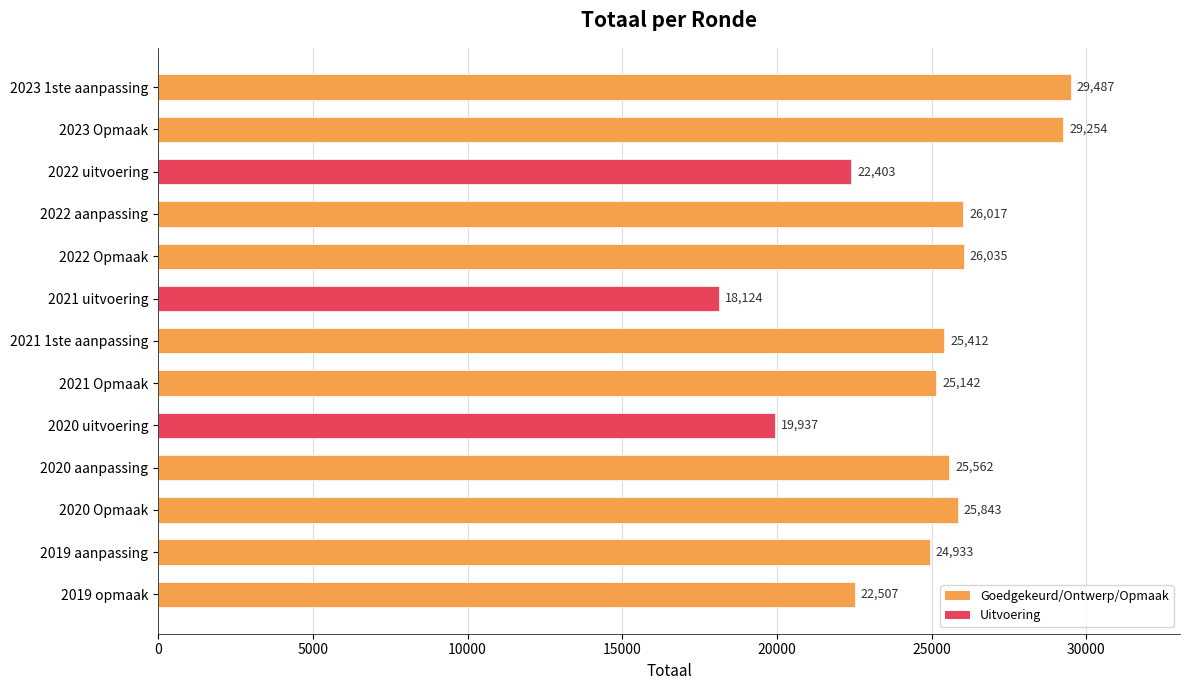

At which label is the value closest to 23805?

2019 aanpassing